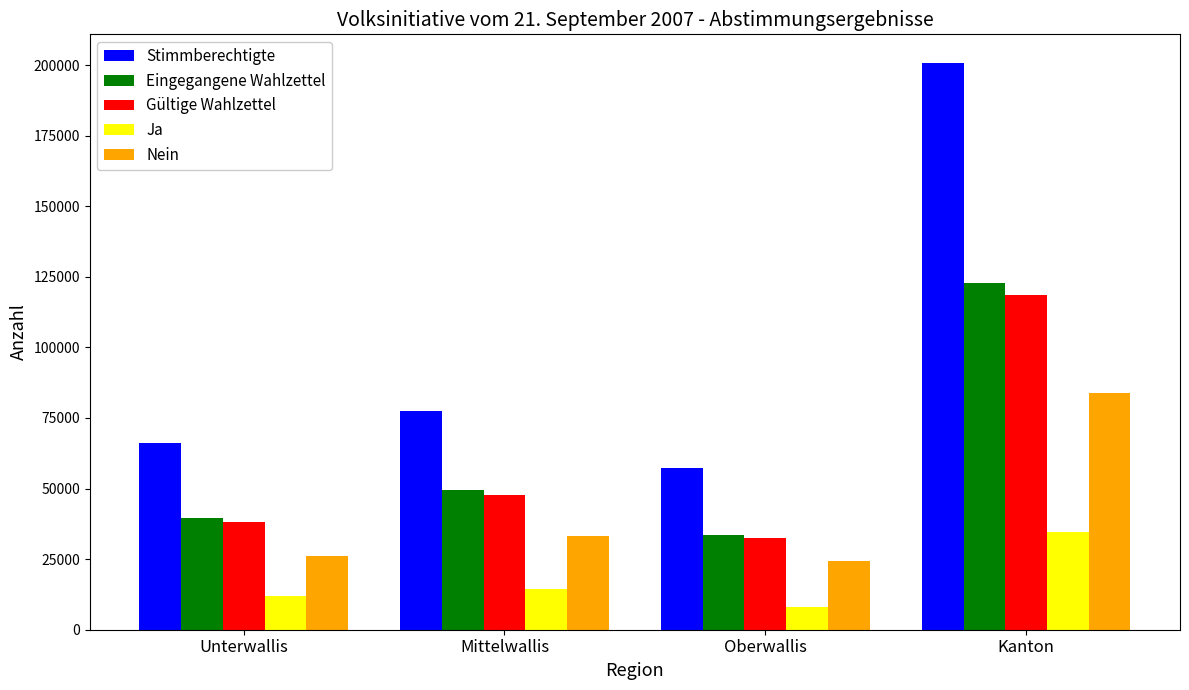

What is the value of the Eingegangene Wahlzettel bar at the 1st from the left?

39550